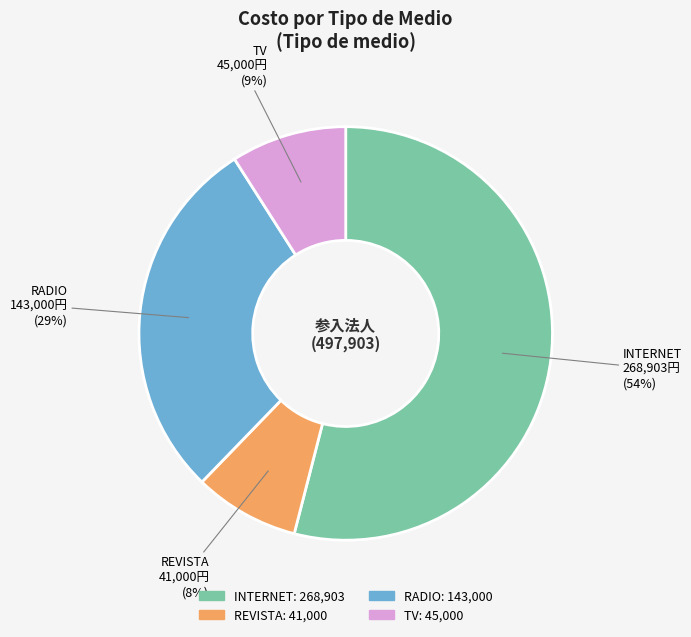

Is there any slice that represents more than half of the pie?

Yes